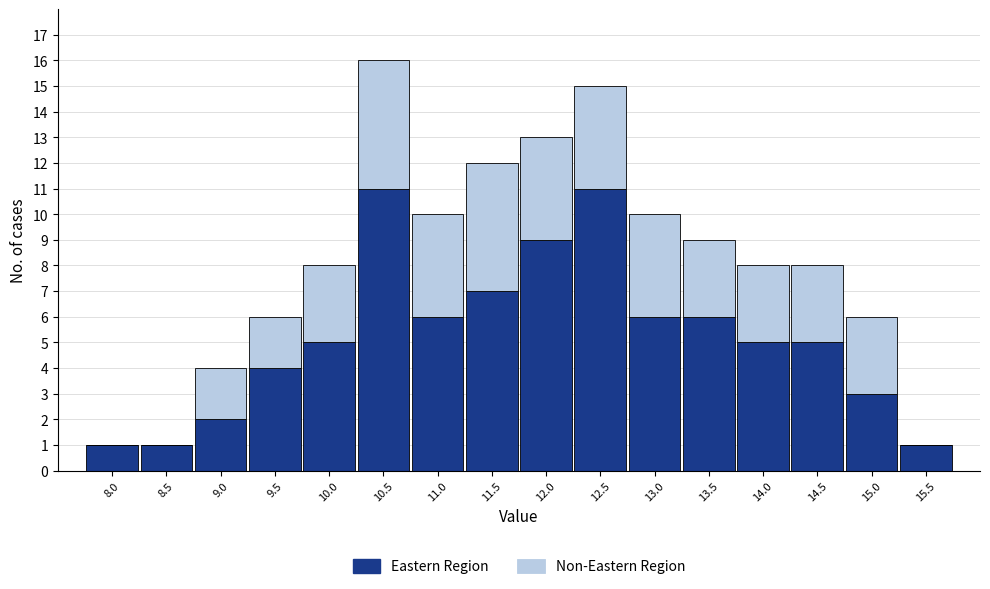

What is the total value across all series at 10.0?

8